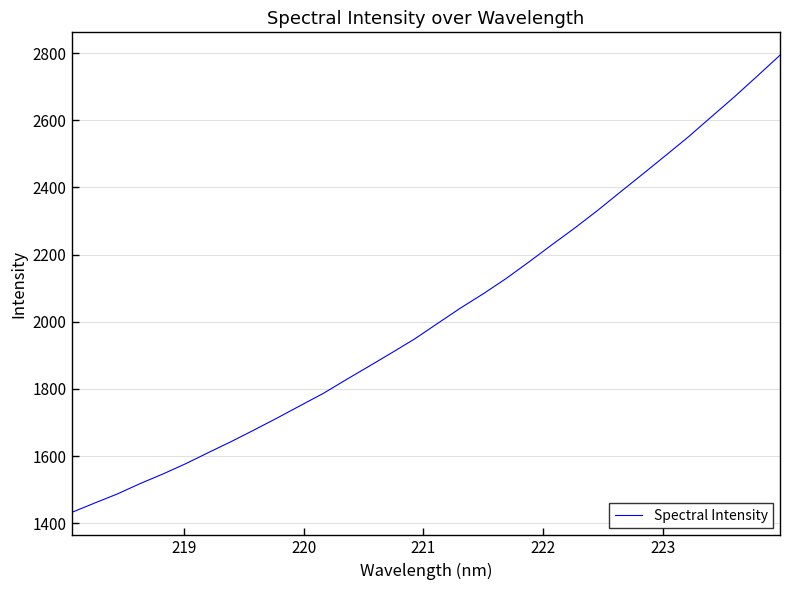

What is the minimum value shown in the chart?

1431.9